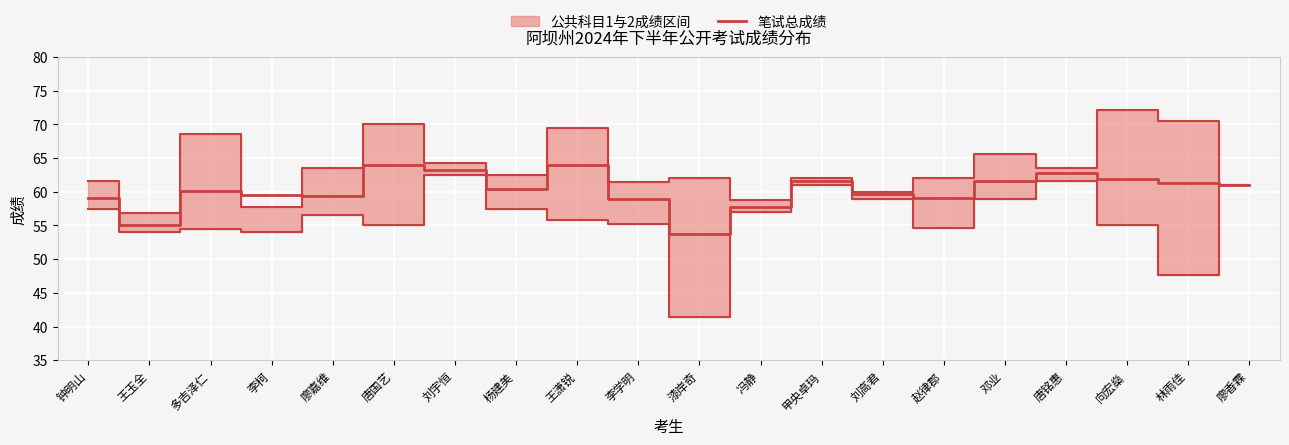

Where is the first local minimum?

王玉全